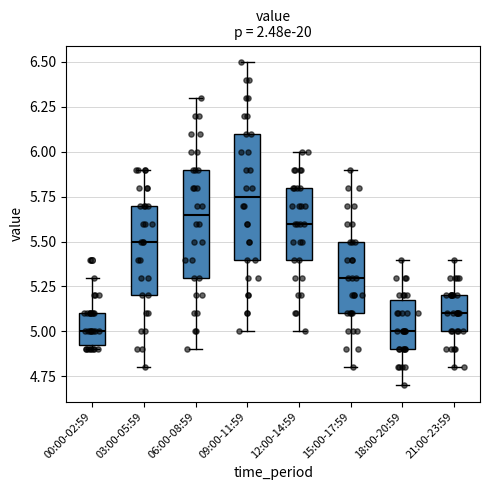

Which box is the tallest, from its lower edge to its upper edge?

09:00-11:59